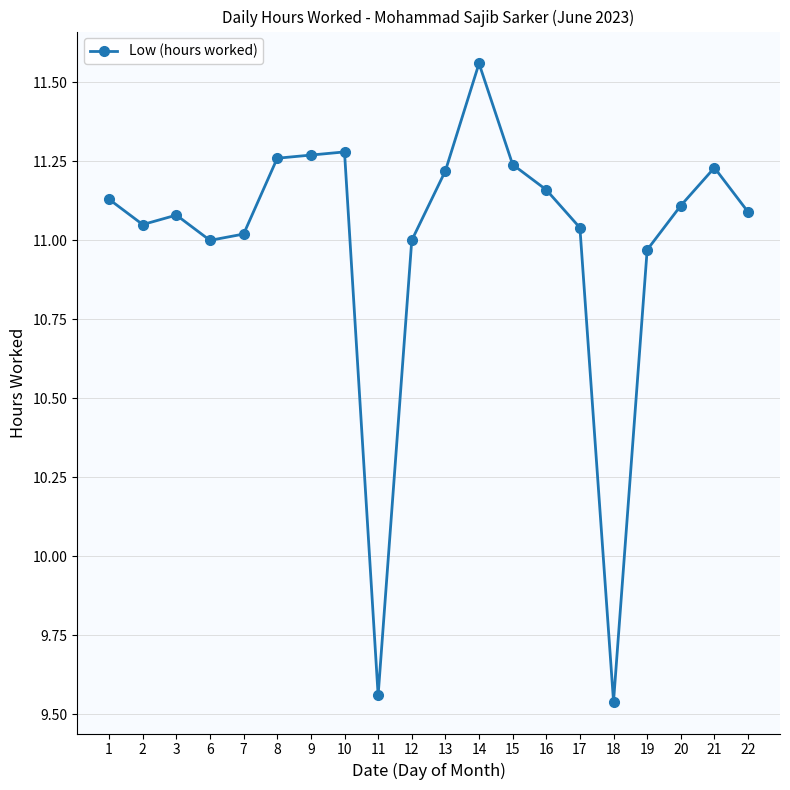

How many lines are shown in the chart?

1